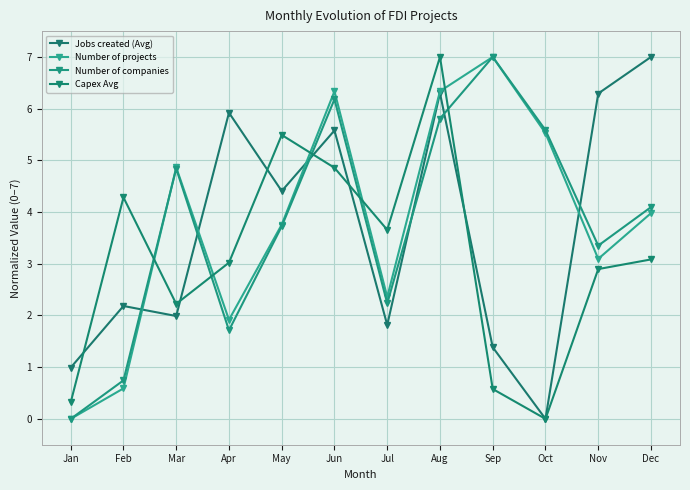

The Capex Avg series shows 7.6 at Jun. True or false?

False